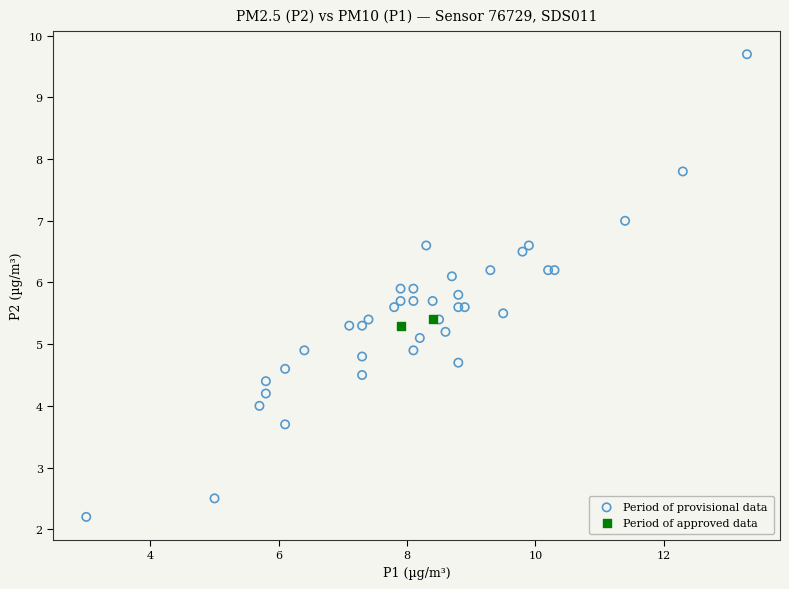

Which series reaches the minimum Y coordinate?

Period of provisional data